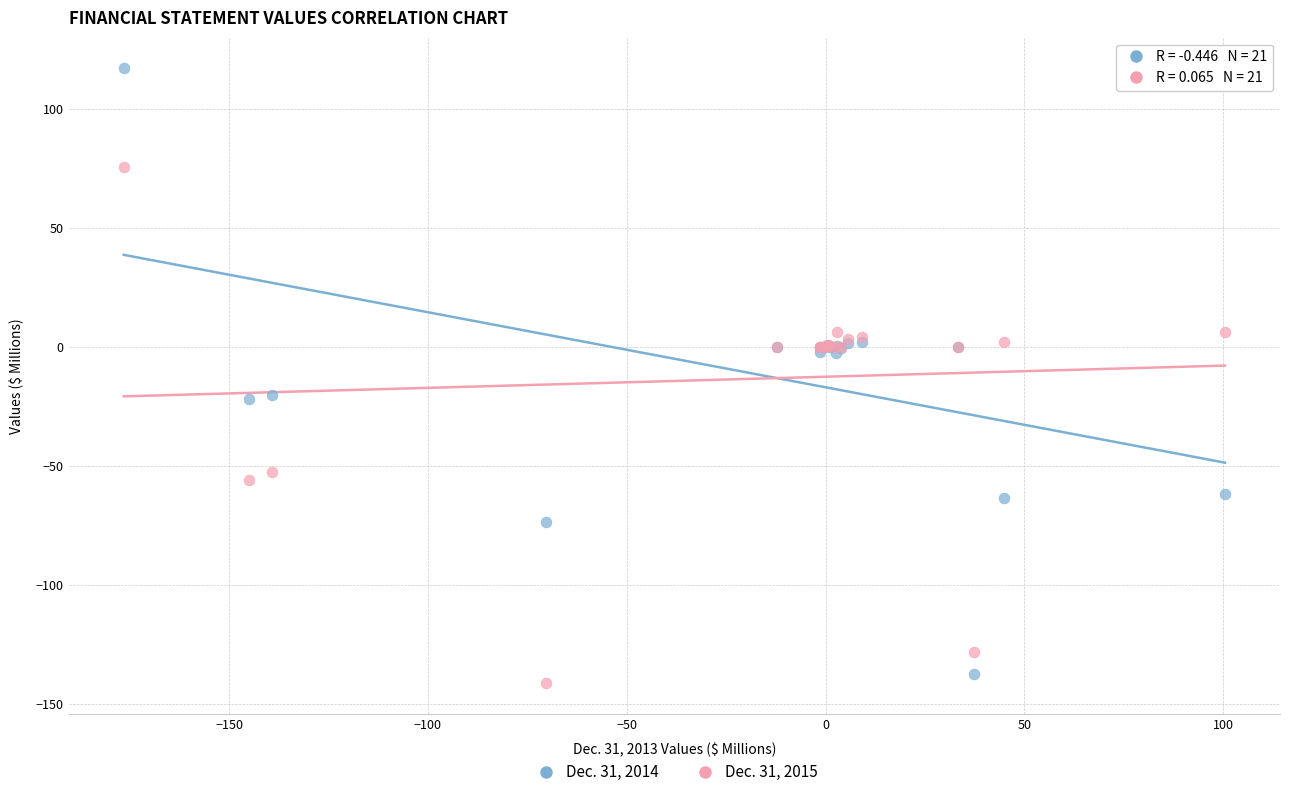

Which series reaches the maximum Y coordinate?

Dec. 31, 2014